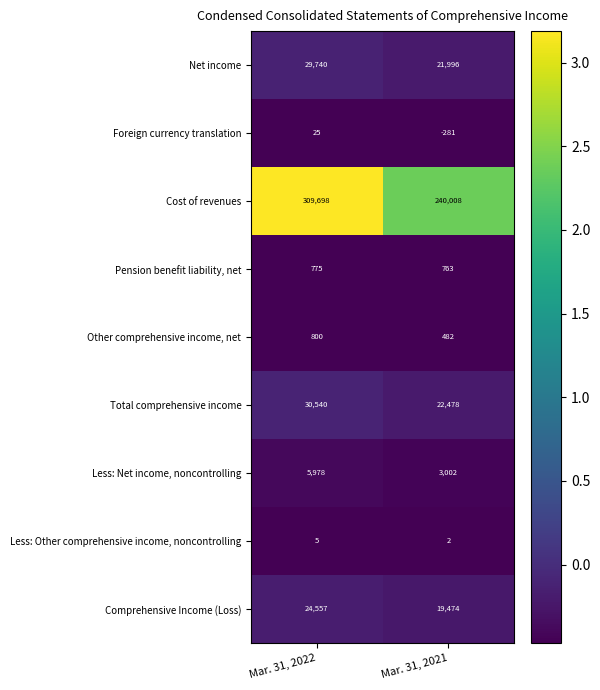

Is it true that Total comprehensive income equals 12934 at Mar. 31, 2021?

False